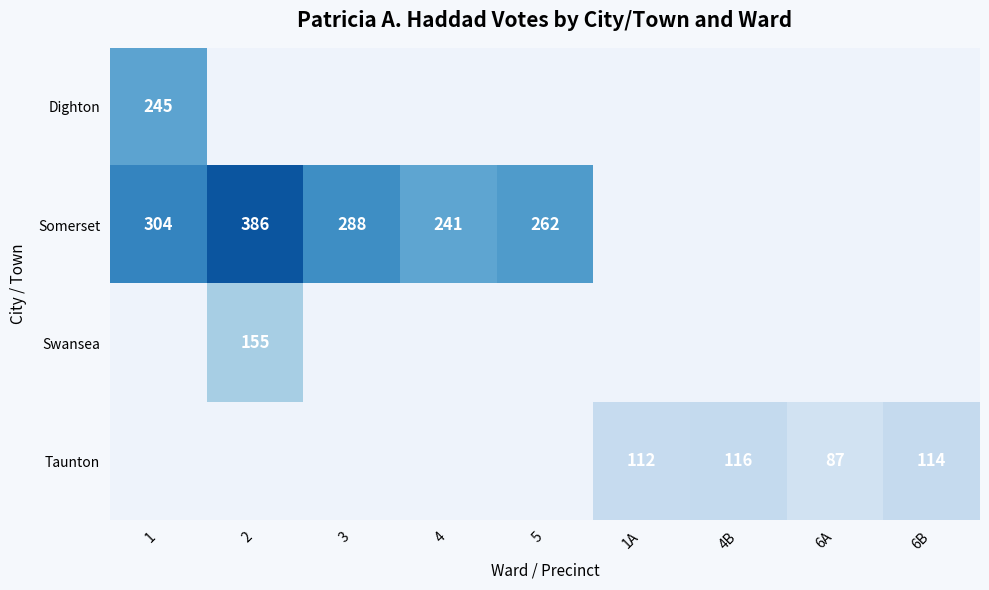

Between 4B and 2, which is larger?

2